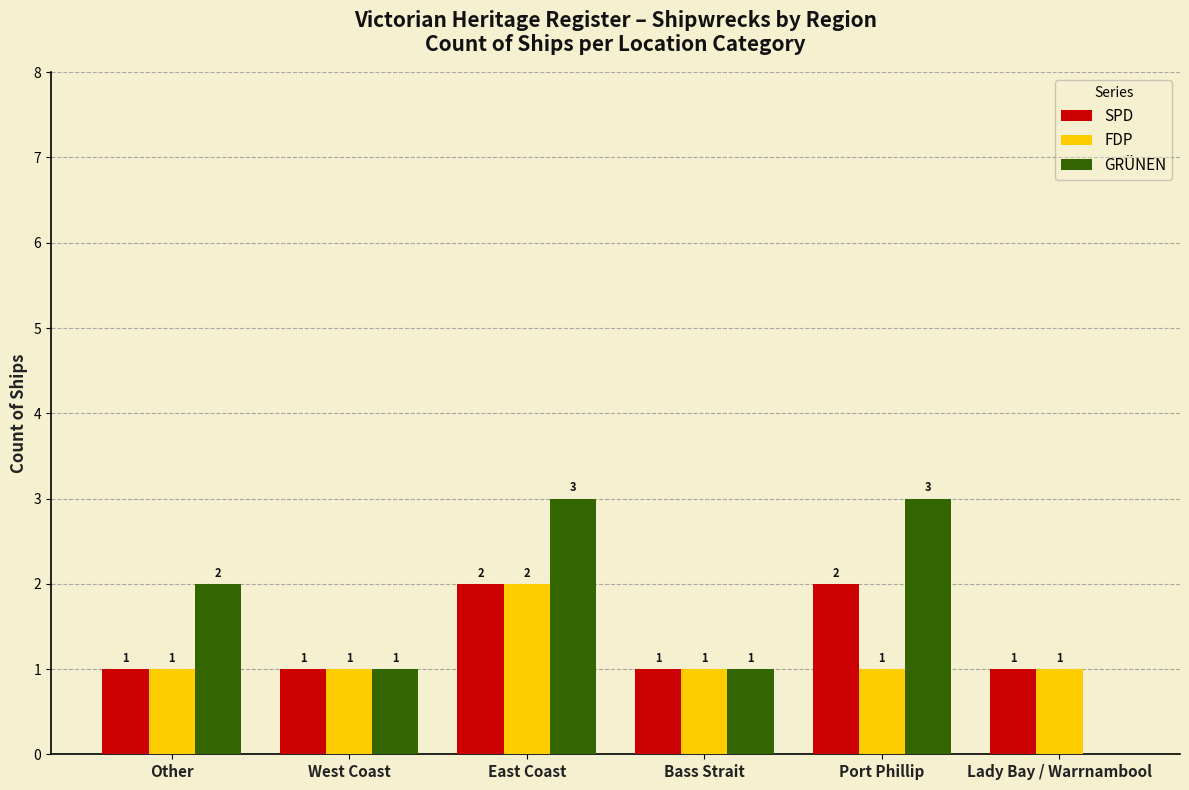

What is the sum of all GRÜNEN values?

10